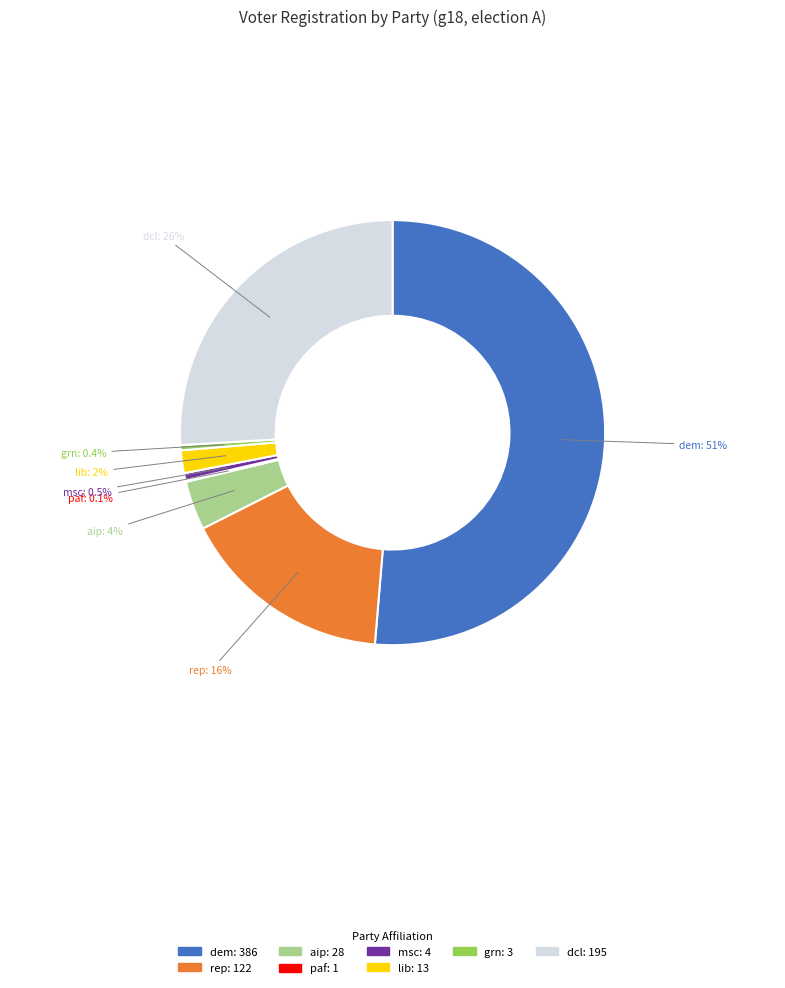

What is the ratio of the value at aip: 28 to the value at lib: 13?

2.2